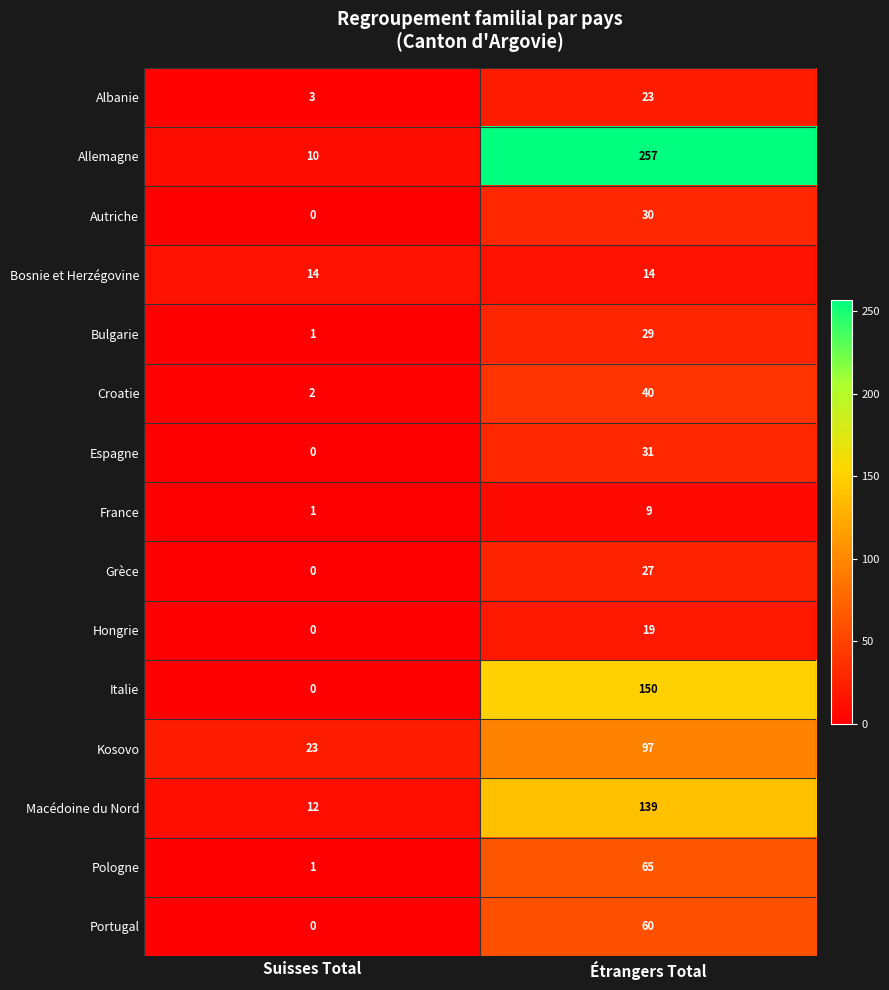

Is it true that Albanie equals 23 at Étrangers Total?

True